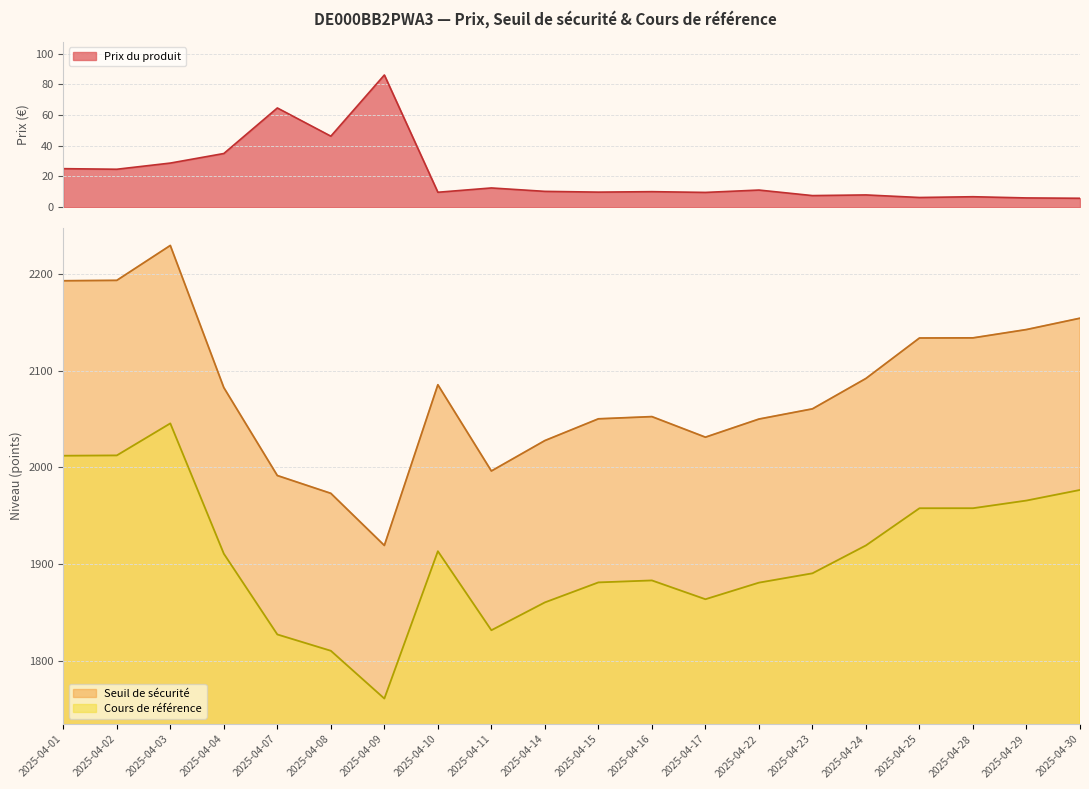

What is the smallest value displayed?

5.8